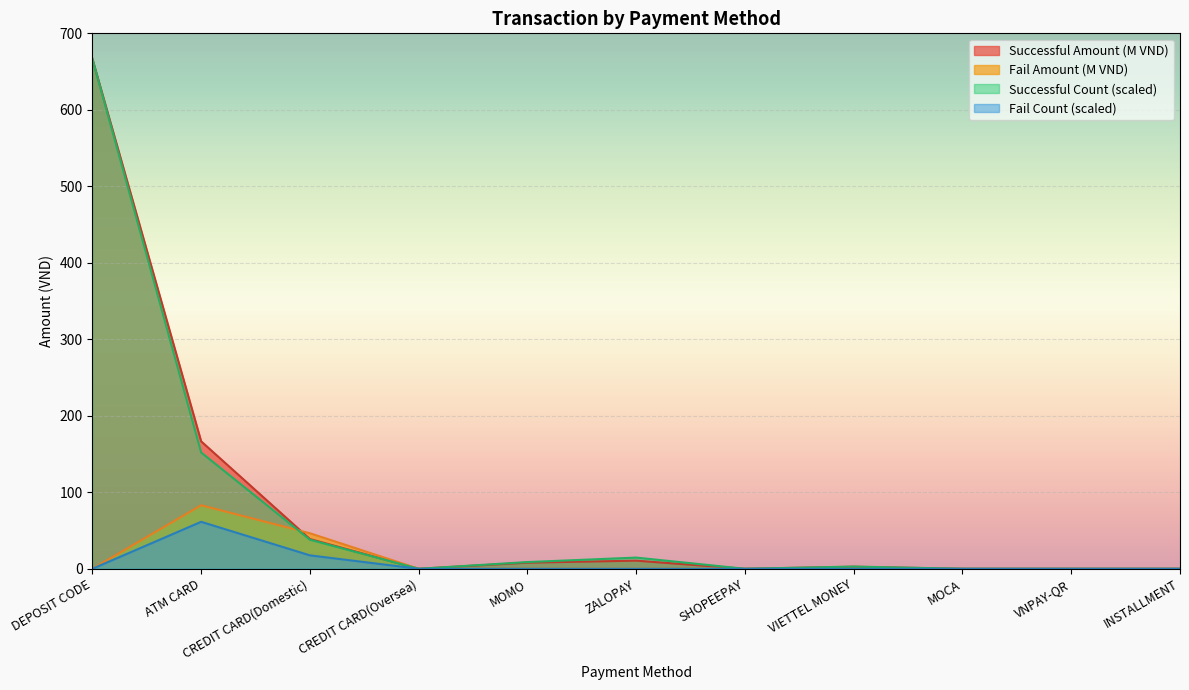

Count the number of categories in the chart.

11